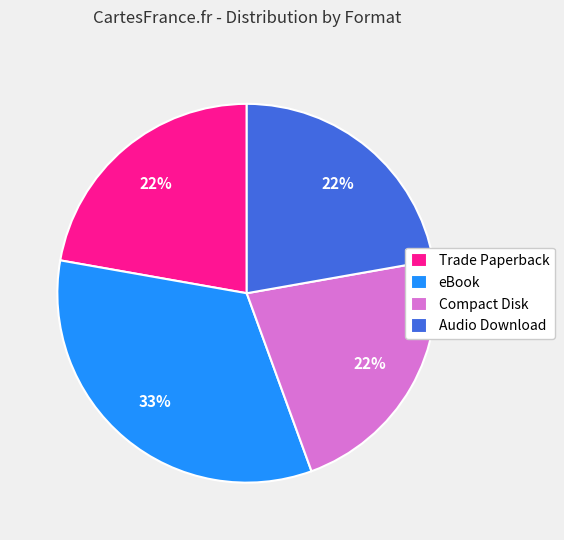

What is the largest slice in the pie chart?

eBook